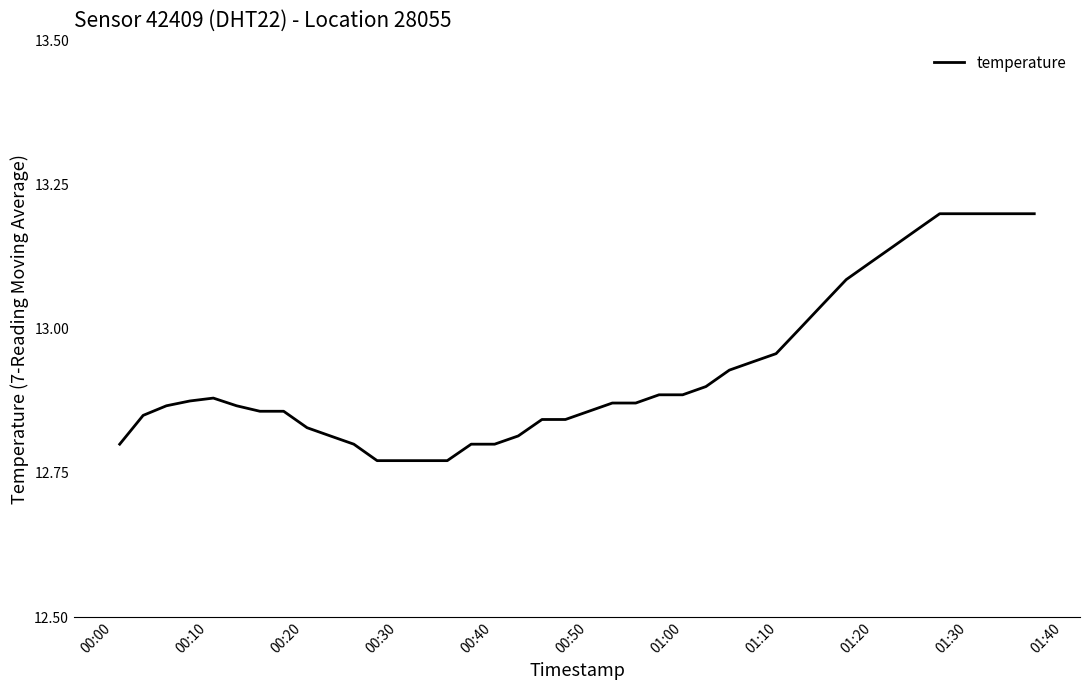

What is the difference between the maximum and minimum values?

0.4